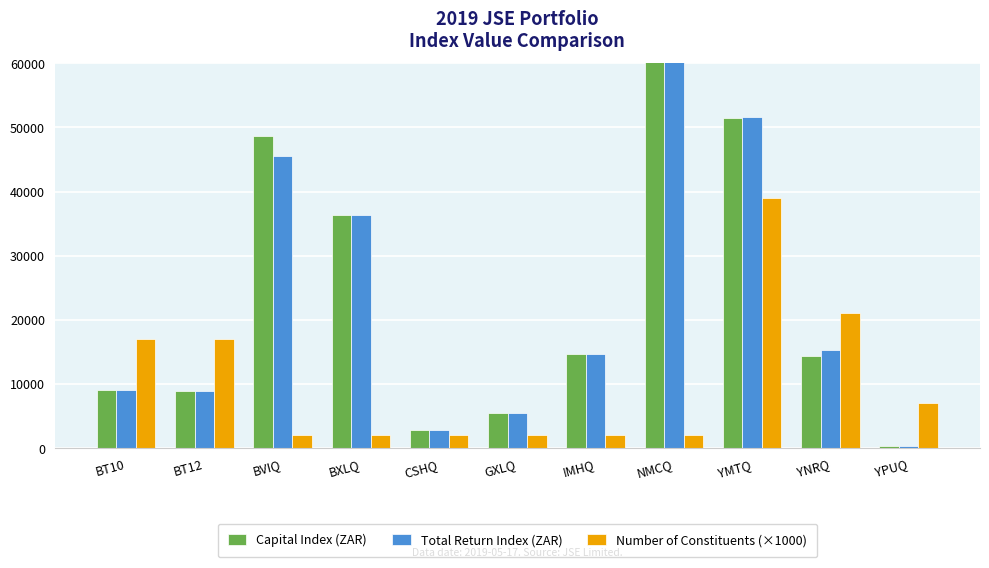

What is the label of the 3rd bar from the right?

YMTQ